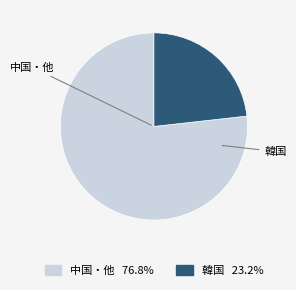

Do 韓国 23.2% and 中国・他 76.8% together represent more than half of the pie?

Yes